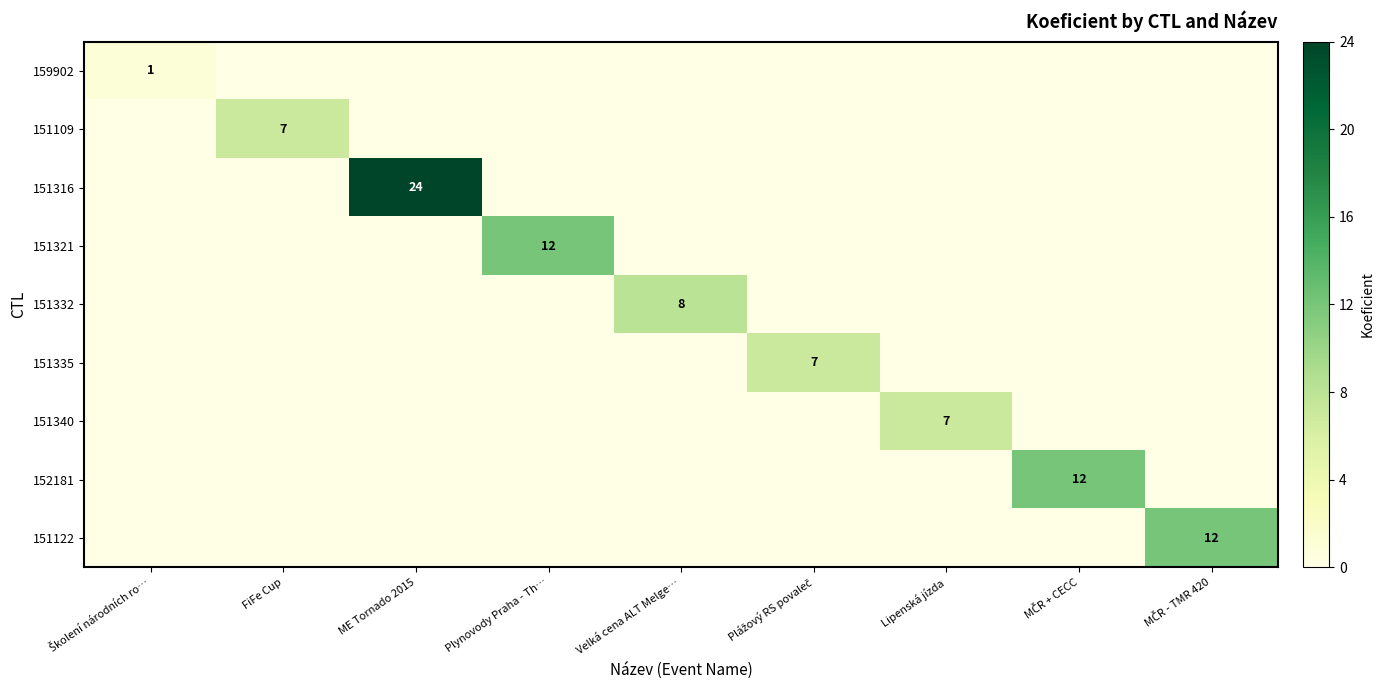

Where is 159902 nearest to the value 0?

FiFe Cup